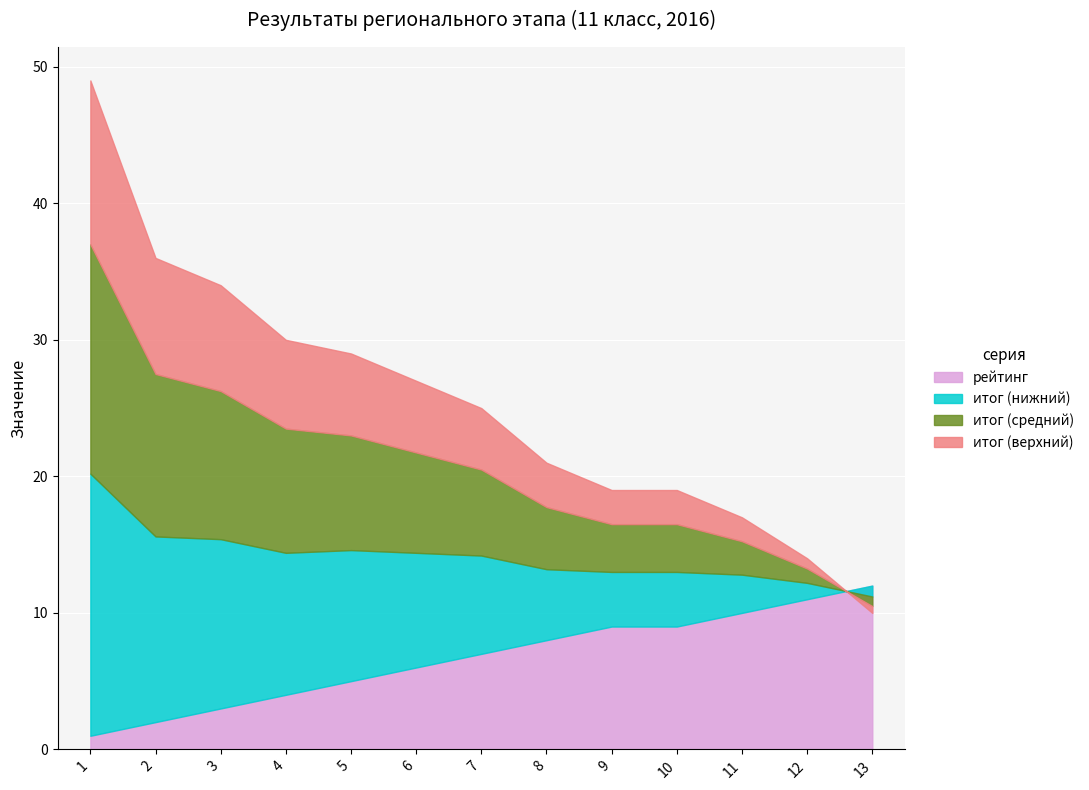

True or false: рейтинг has more than 1 interior local peaks.

False